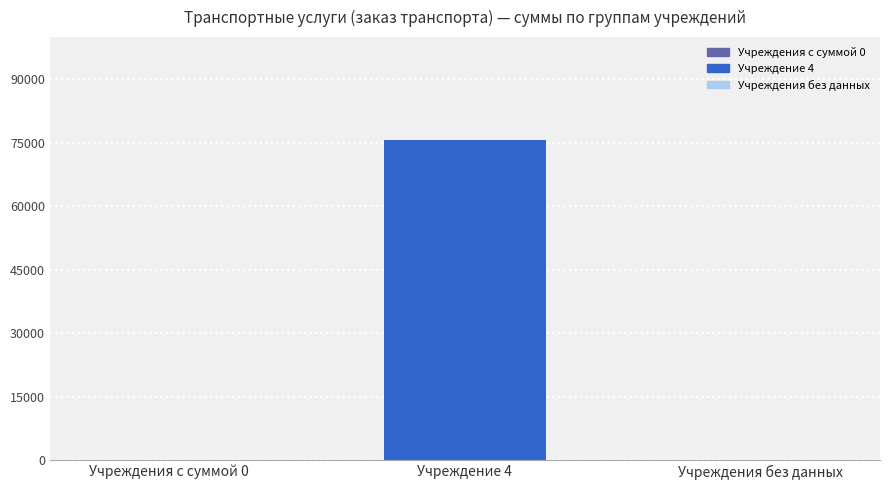

Reading left to right, list all the values displayed in this chart.

Учреждения с суммой 0=0	Учреждение 4=75600	Учреждения без данных=0